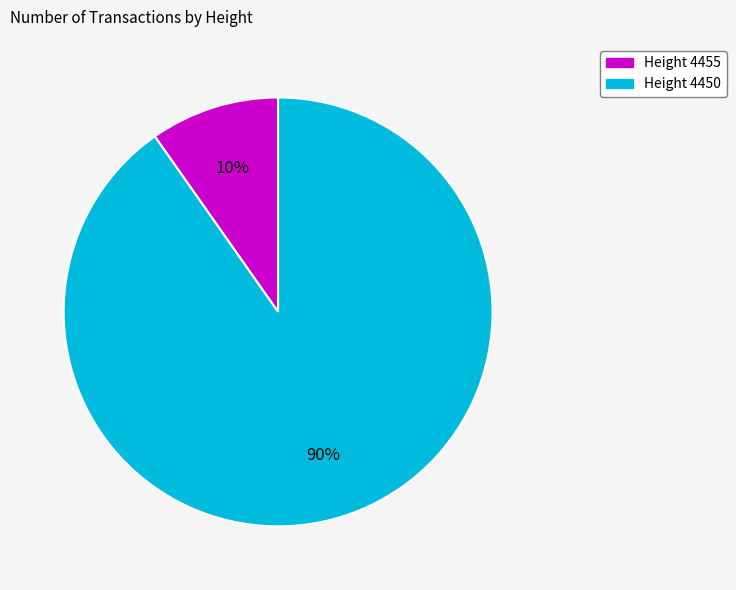

To the nearest percent, what is the average slice percentage?

50%